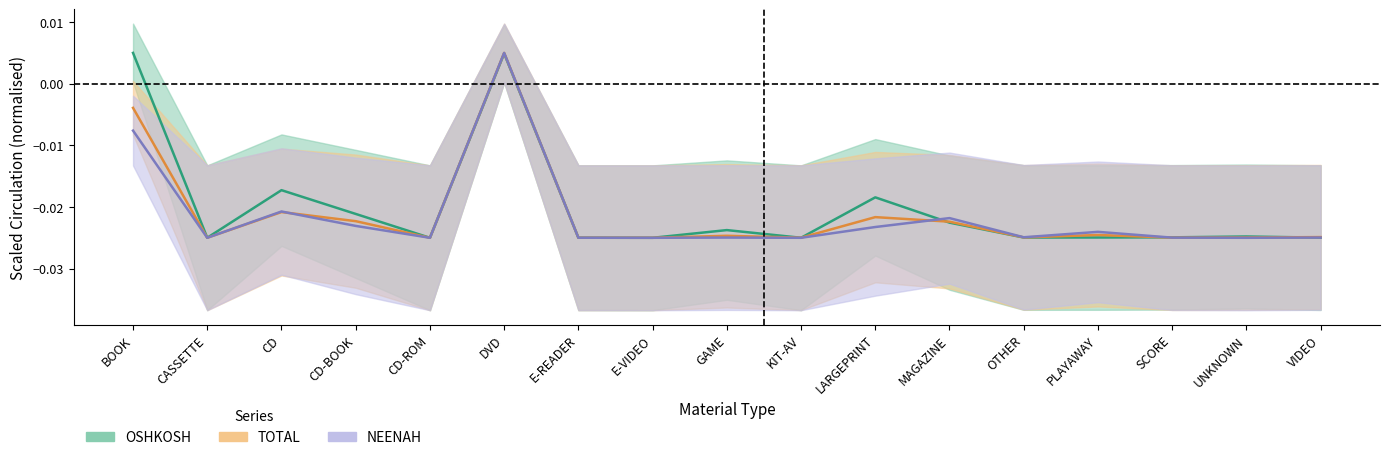

Which series ends up on top after the final intersection of OSHKOSH and TOTAL?

TOTAL